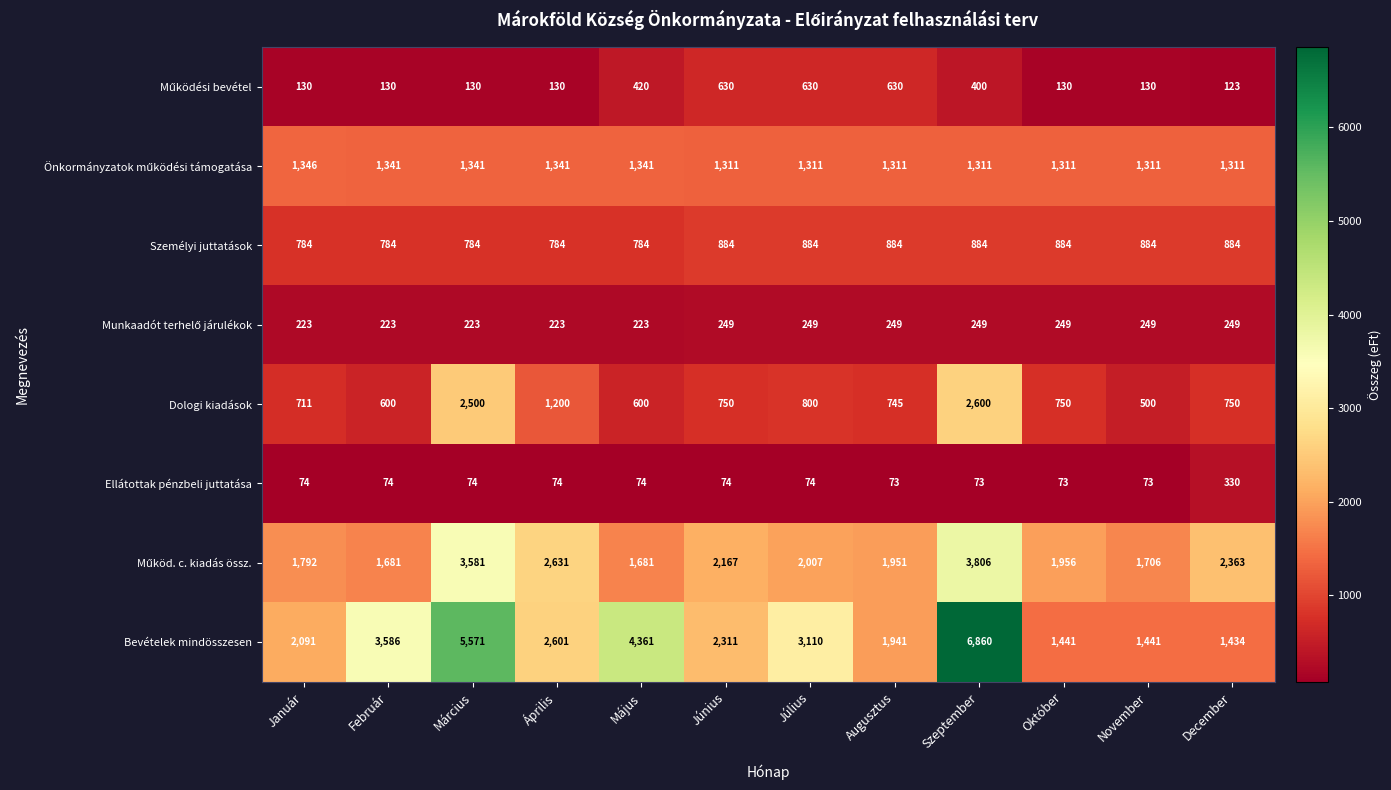

True or false: Ellátottak pénzbeli juttatása has a value of 74 at Április.

True